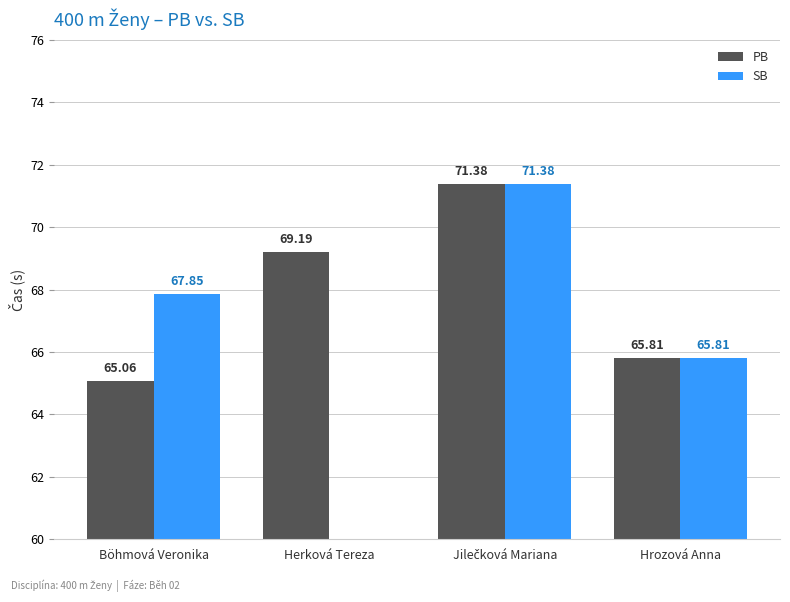

What is the value of the PB bar at the 1st from the left?

65.1